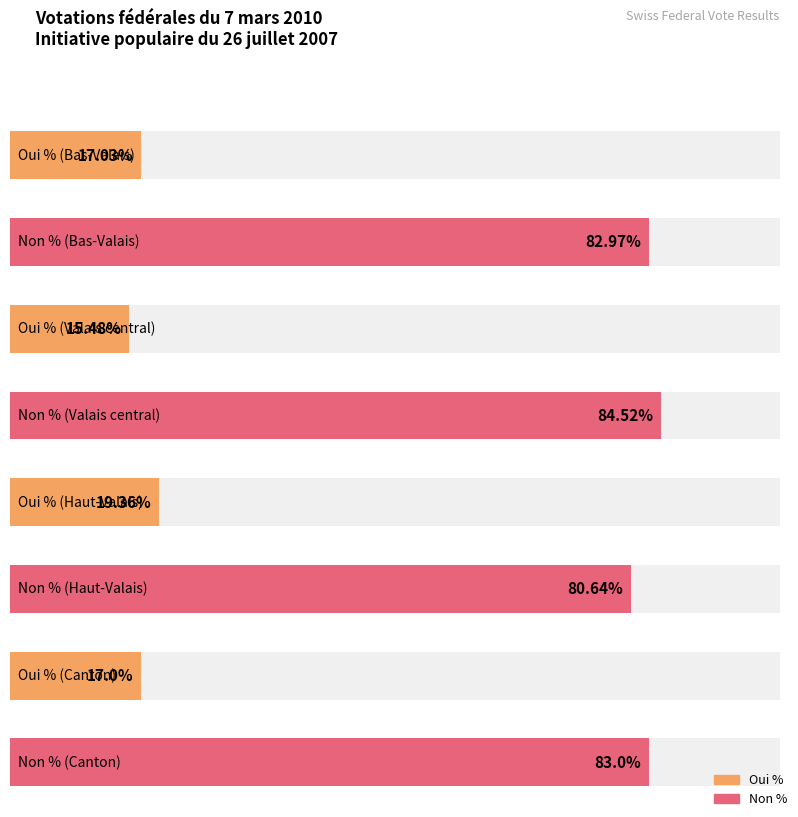

At which label does Non % reach its peak?

Valais central